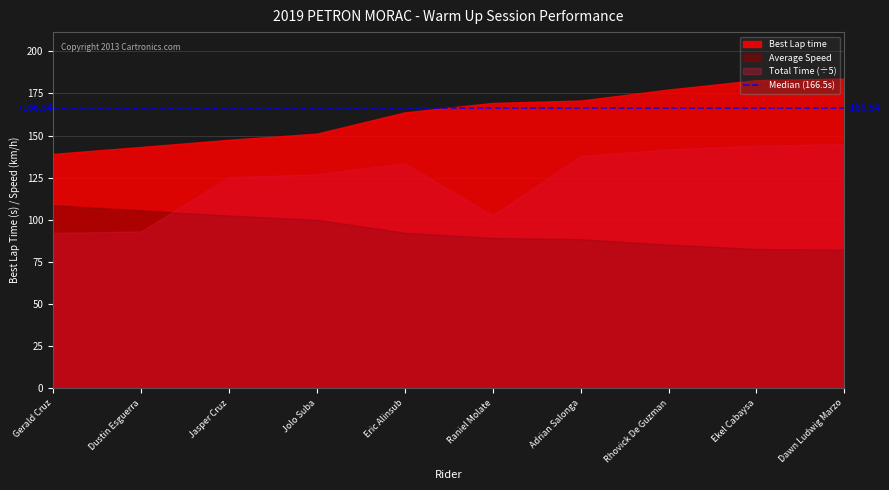

Which series ends up on top after the final intersection of Total Time (÷5) and Average Speed?

Total Time (÷5)